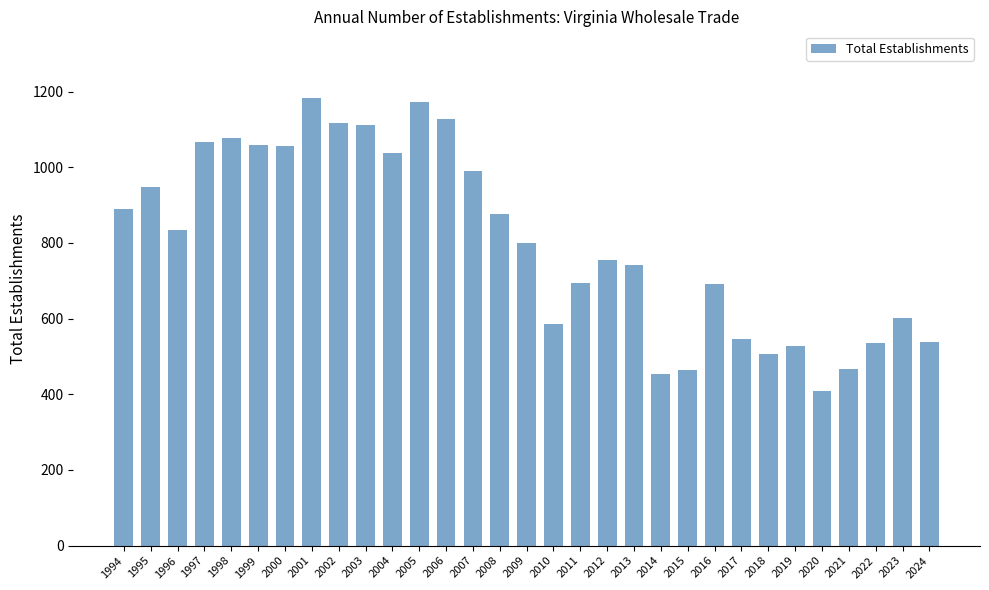

What is the greatest value displayed?

1182